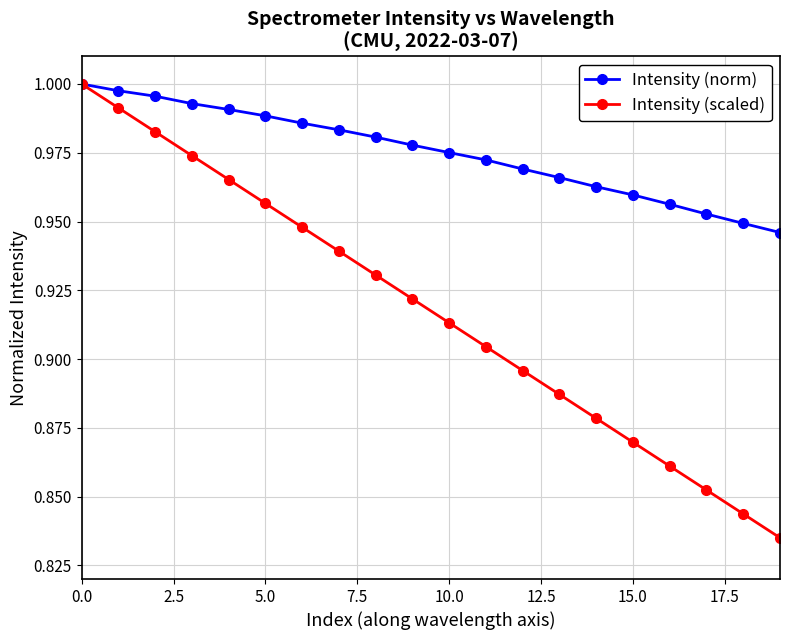

What is the difference between the maximum and minimum values in the Intensity (scaled) series?

0.2